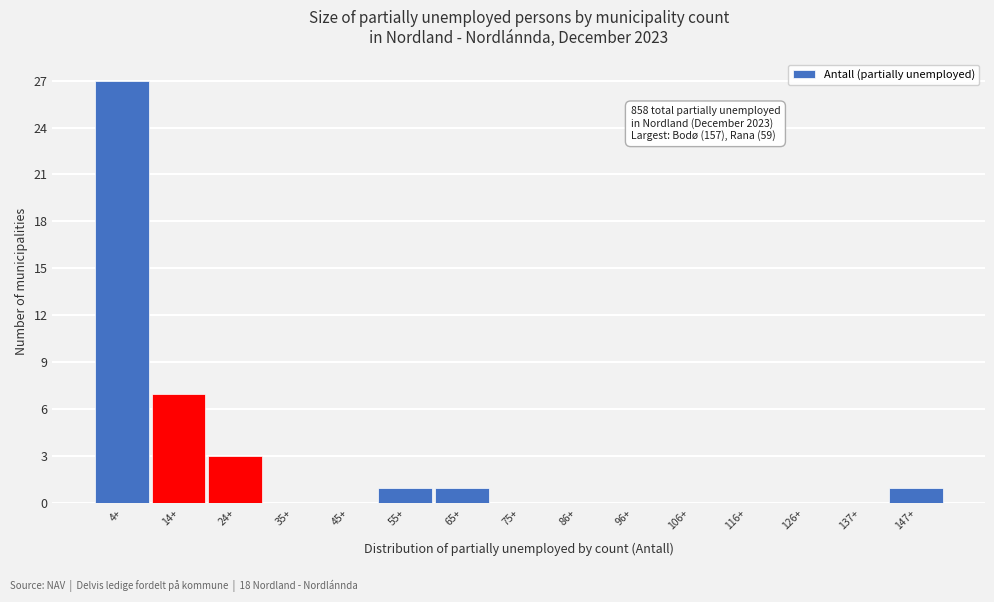

What is the maximum value shown in the chart?

27